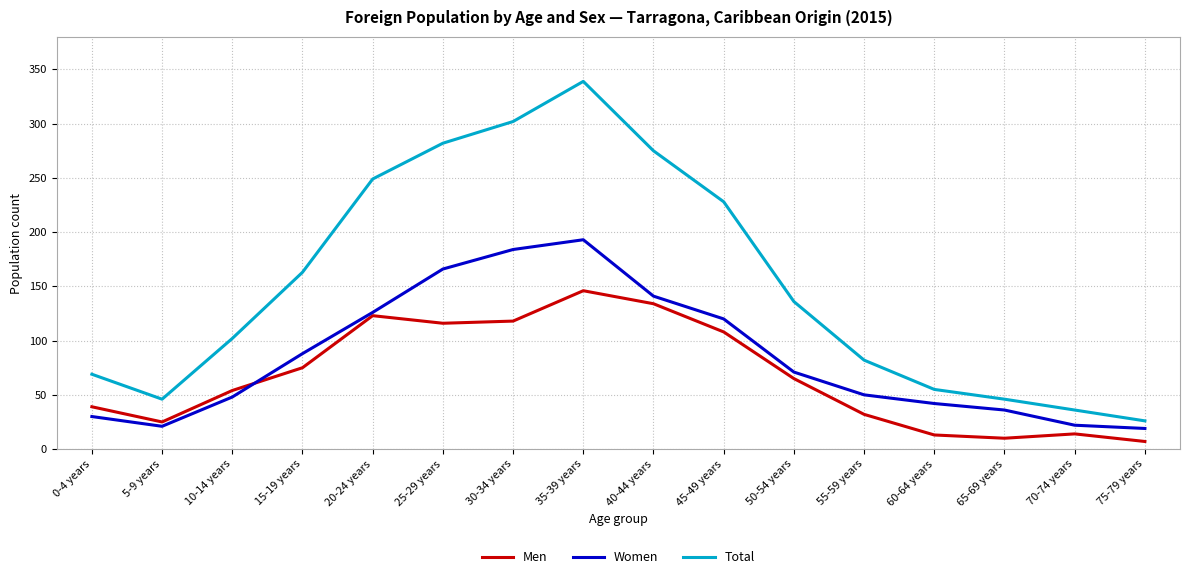

Rank the series at 10-14 years from lowest to highest value.

Women, Men, Total